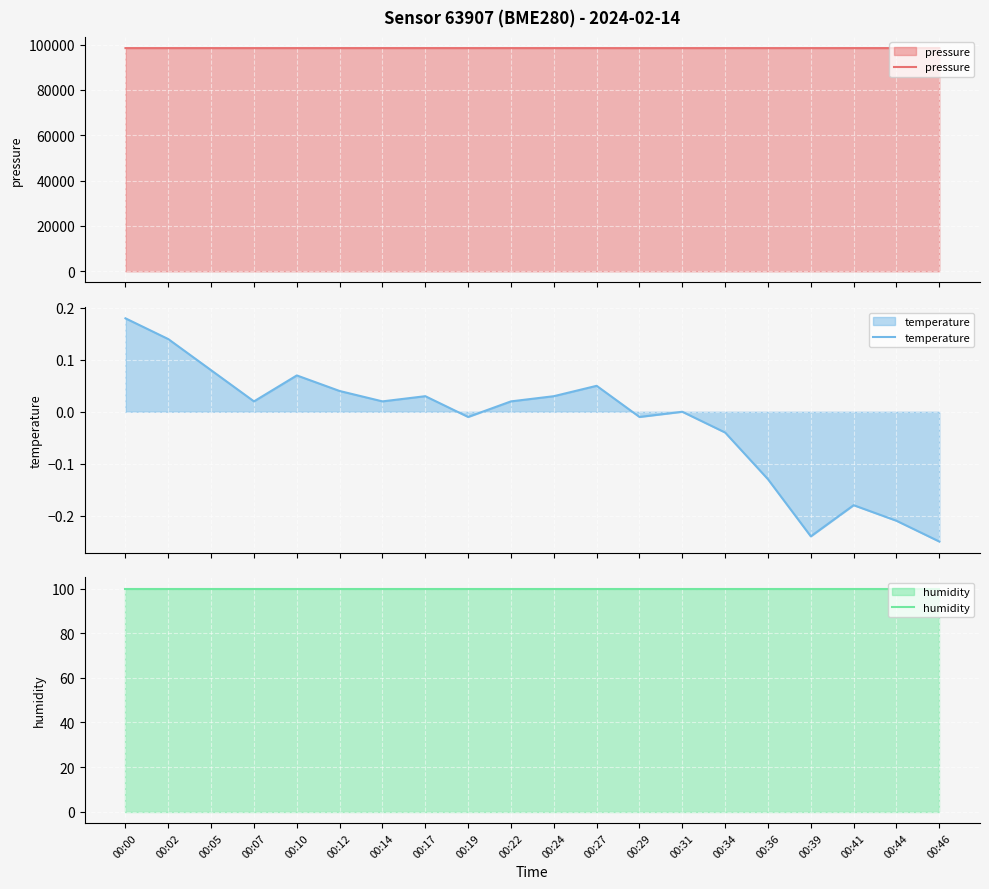

At which category is the sum across all series the highest?

00:46